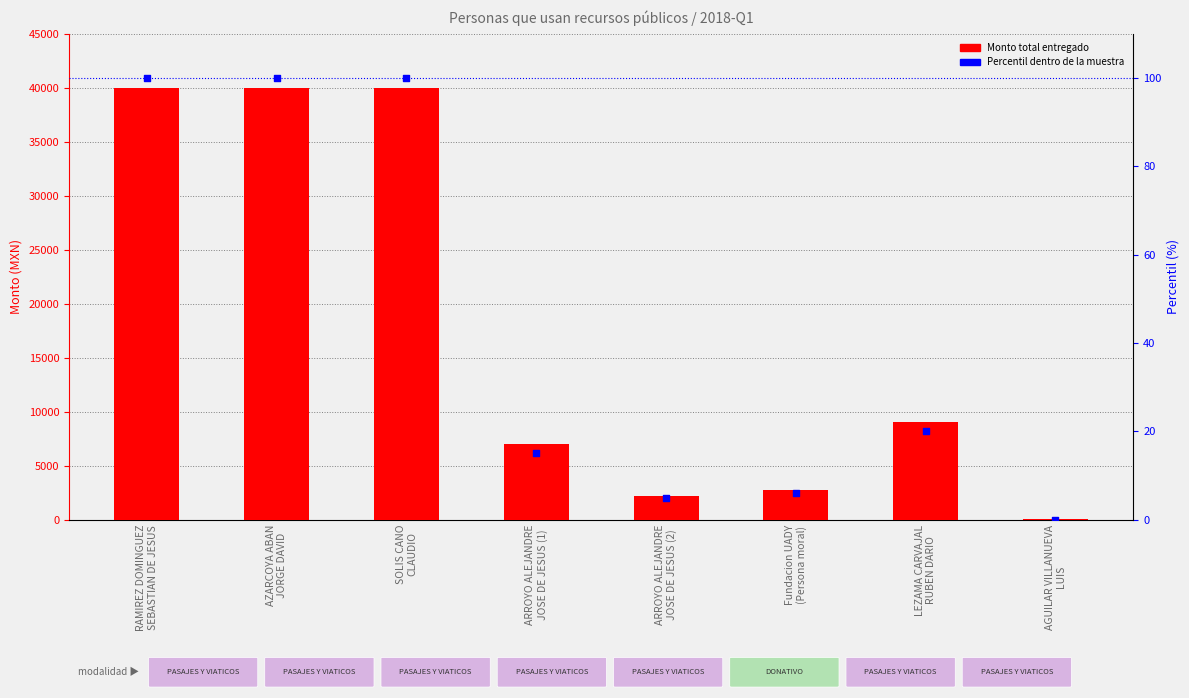

Which series contains the lowest Y value?

Percentil dentro de la muestra